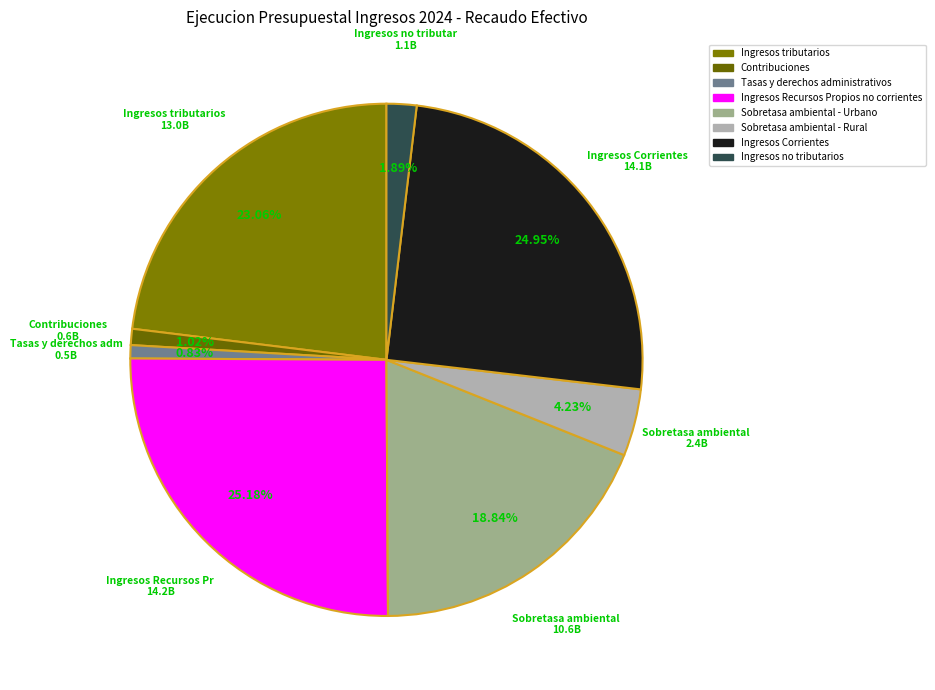

Do Tasas y derechos administrativos and Contribuciones together represent more than half of the pie?

No